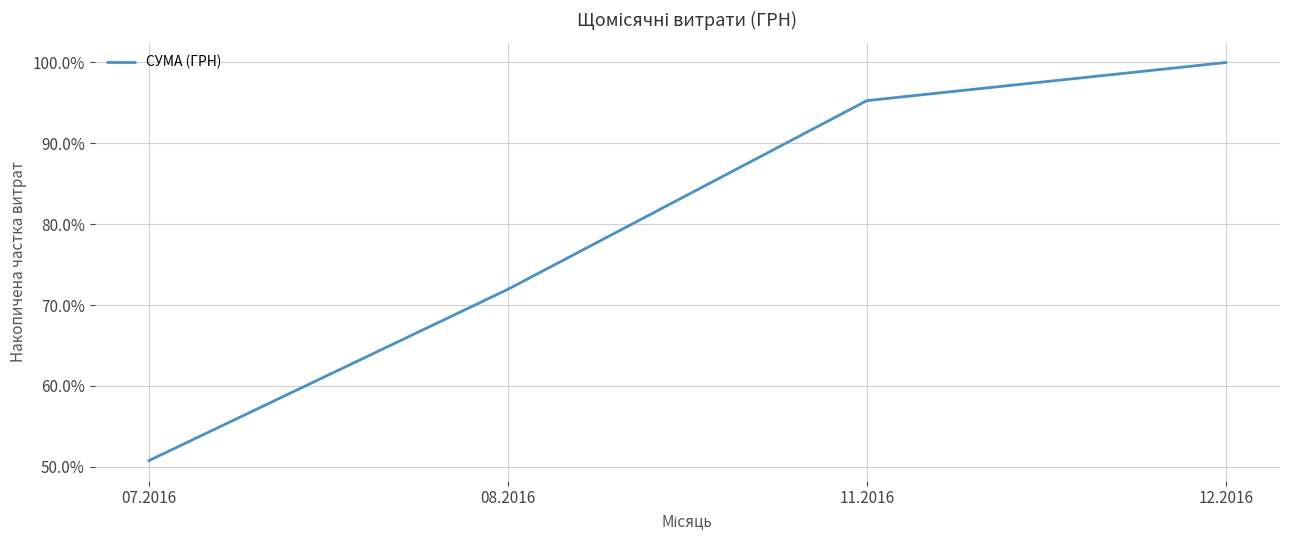

What is the average value?

79.5